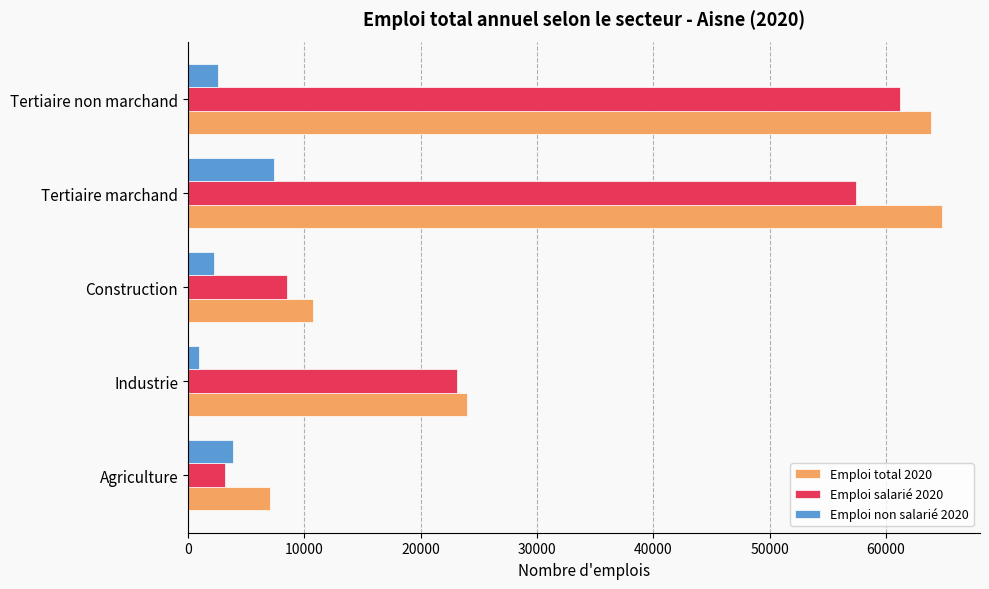

What is the sum of all Emploi salarié 2020 values?

153531